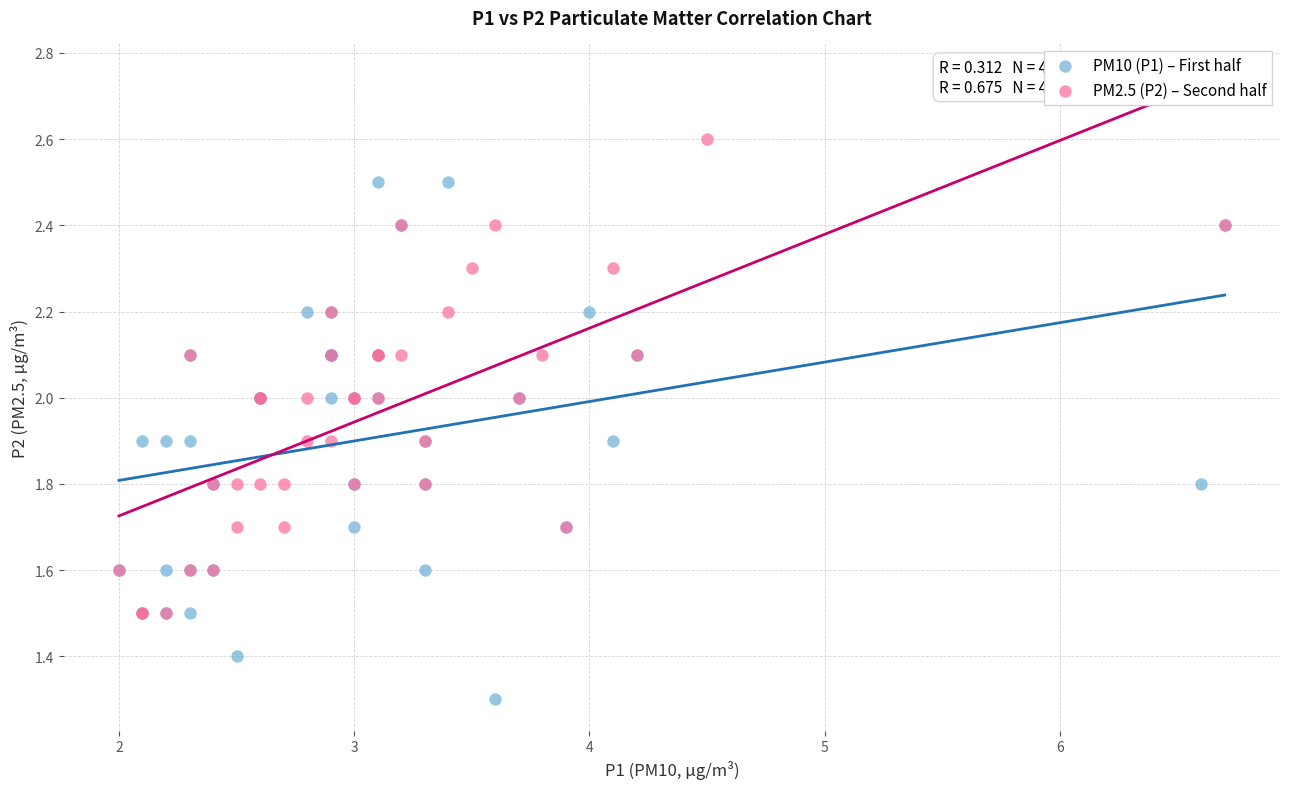

Which series has the largest Y range (max minus min)?

PM10 (P1) – First half